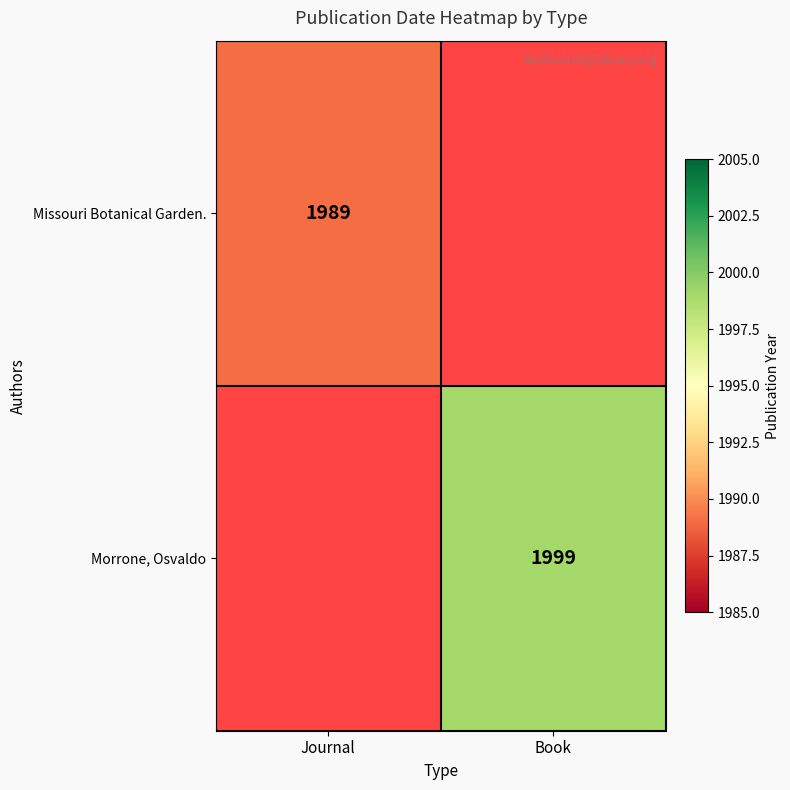

Is it true that Missouri Botanical Garden. equals 3098 at Journal?

False